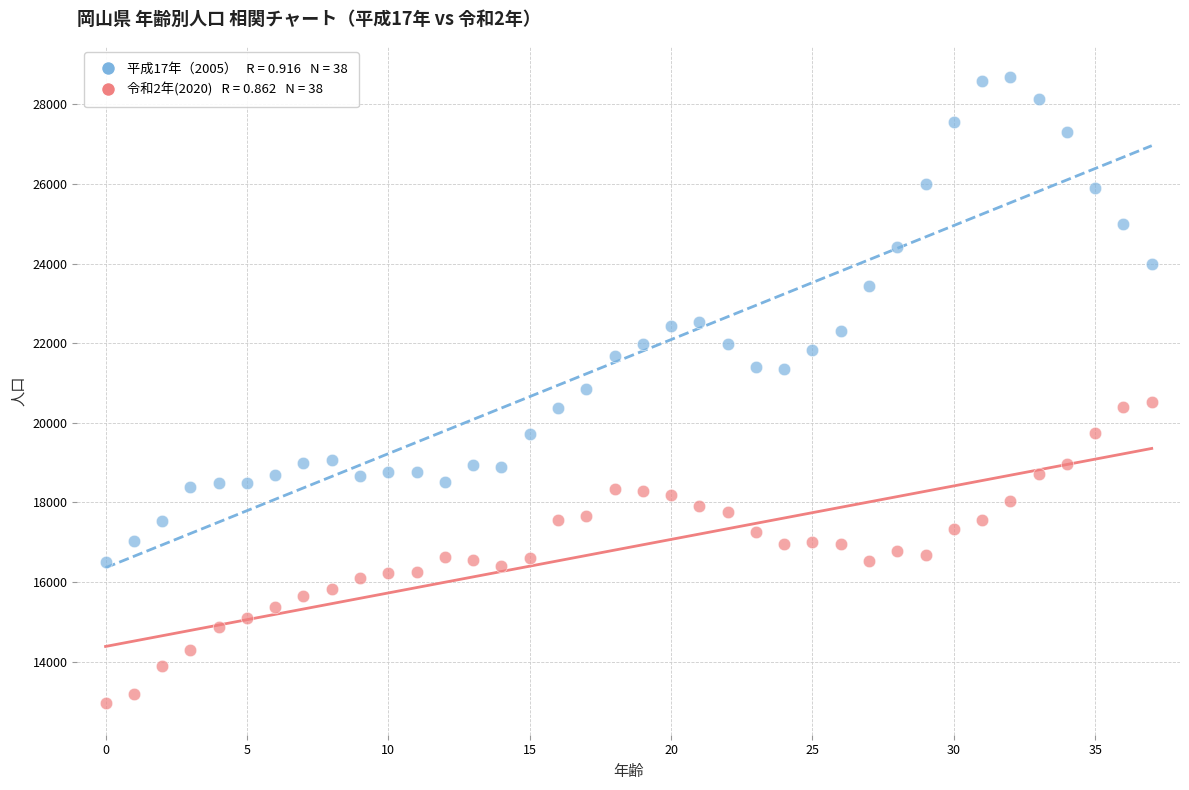

Across all data points, what is the range of Y values (max minus min)?

15730